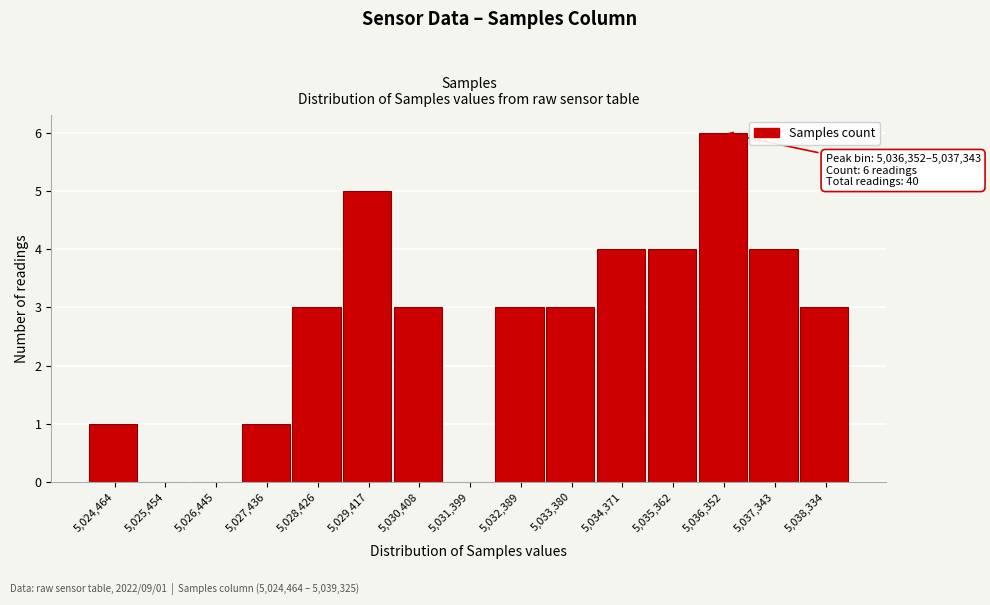

Reading left to right, extract all data points from this chart.

5,024,464=1	5,025,454=0	5,026,445=0	5,027,436=1	5,028,426=3	5,029,417=5	5,030,408=3	5,031,399=0	5,032,389=3	5,033,380=3	5,034,371=4	5,035,362=4	5,036,352=6	5,037,343=4	5,038,334=3